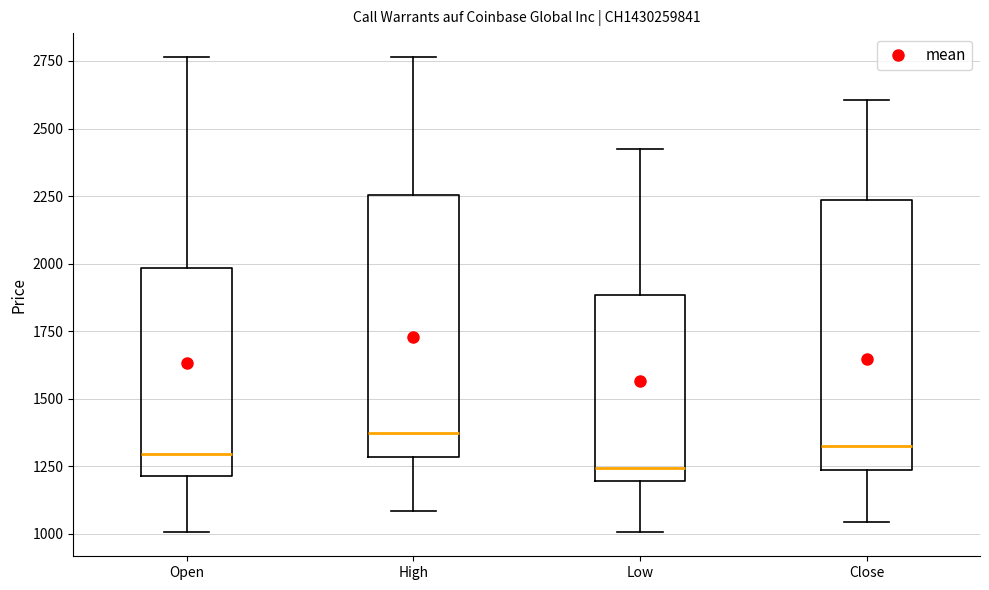

Which box's median line is the highest?

High